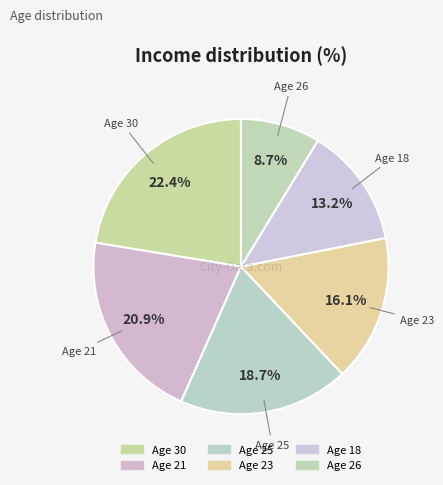

How many slices are in this pie chart?

6